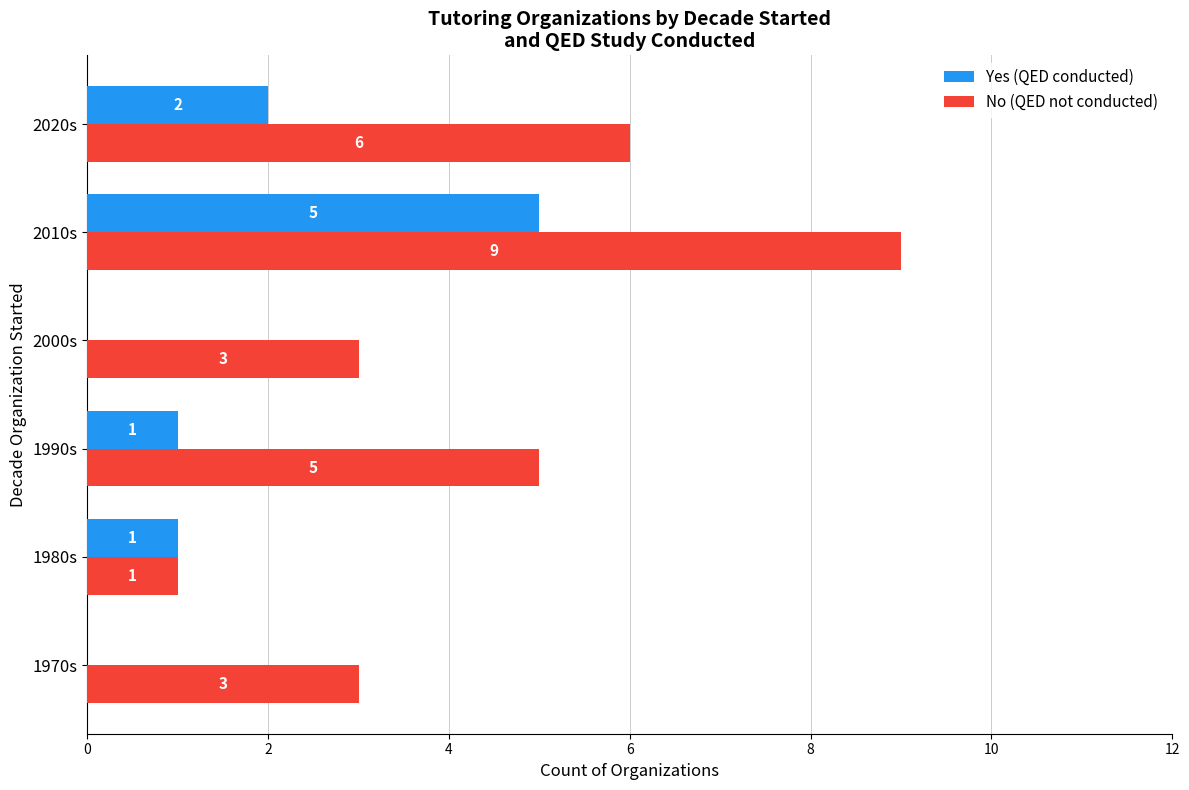

Count the No (QED not conducted) values in the range 3 to 6.

4